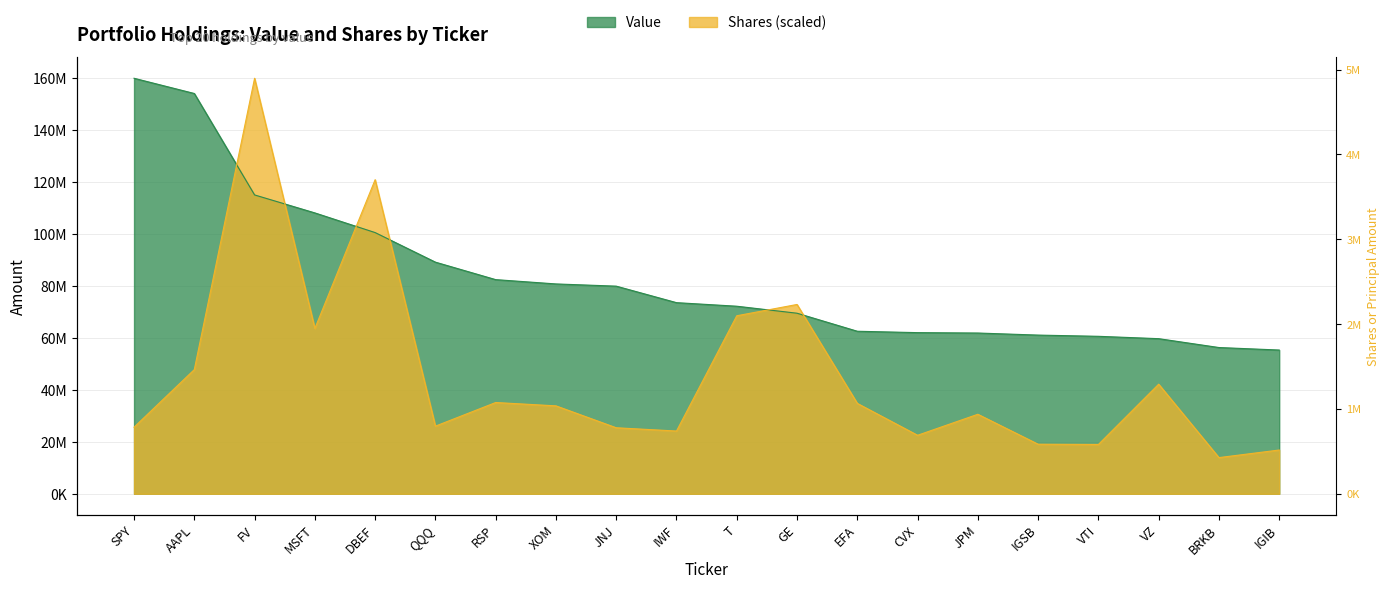

Read the Value value at EFA.

62579000.0